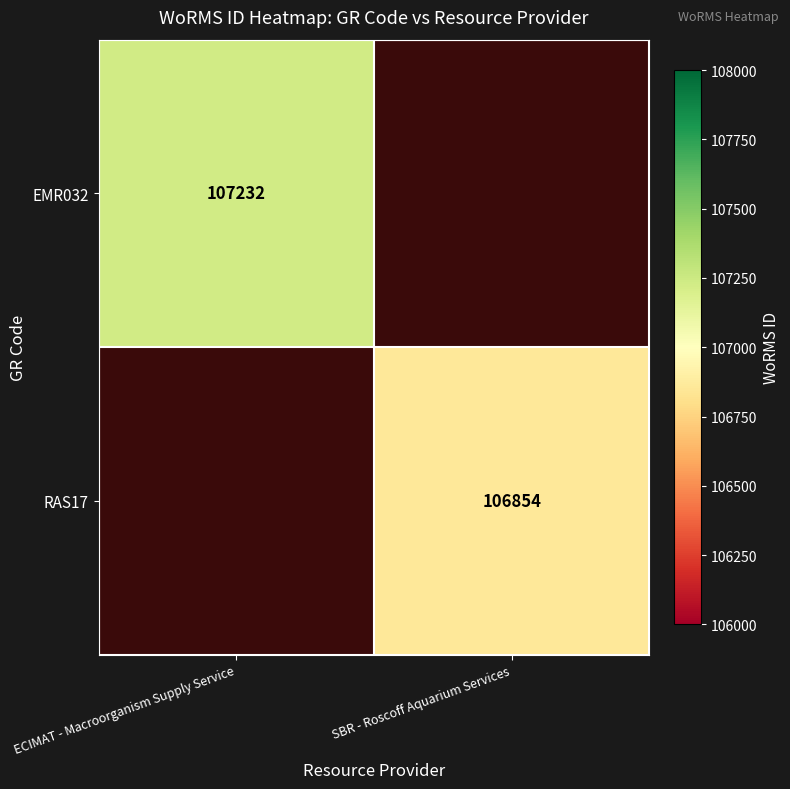

Is it true that EMR032 equals 107232 at ECIMAT - Macroorganism Supply Service?

True